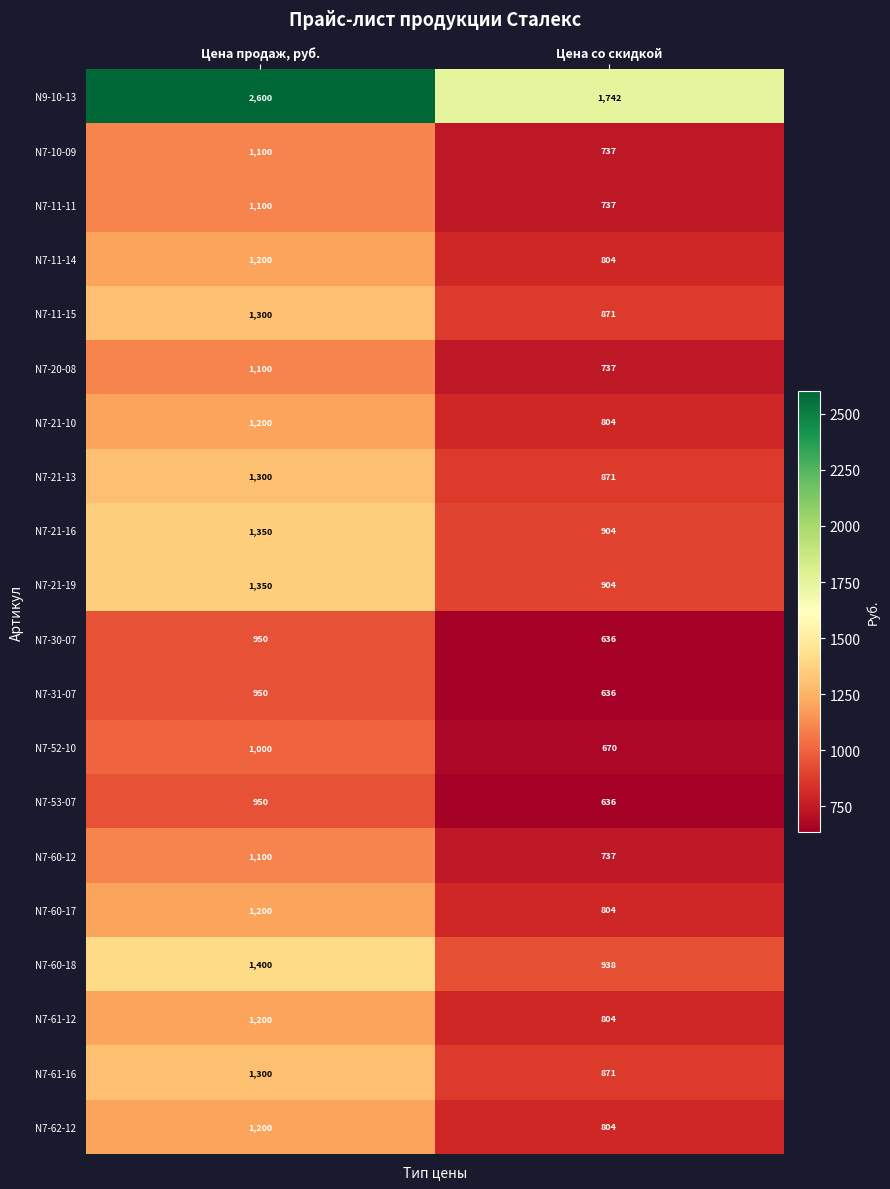

What is the difference between the maximum and minimum values in the N7-52-10 series?

330